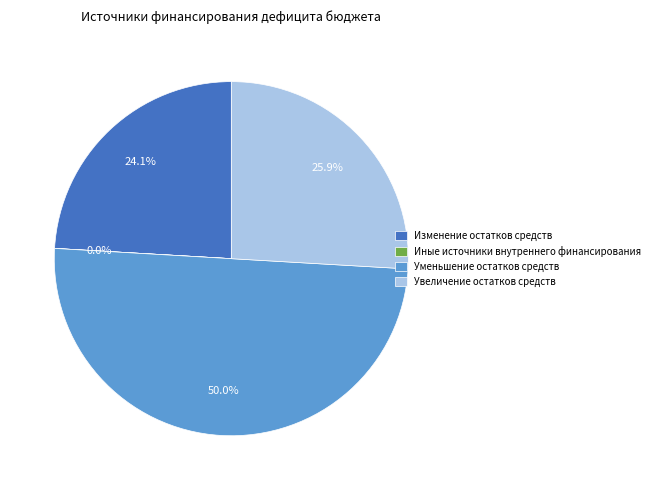

Does Увеличение остатков средств account for over 50% of the chart?

No